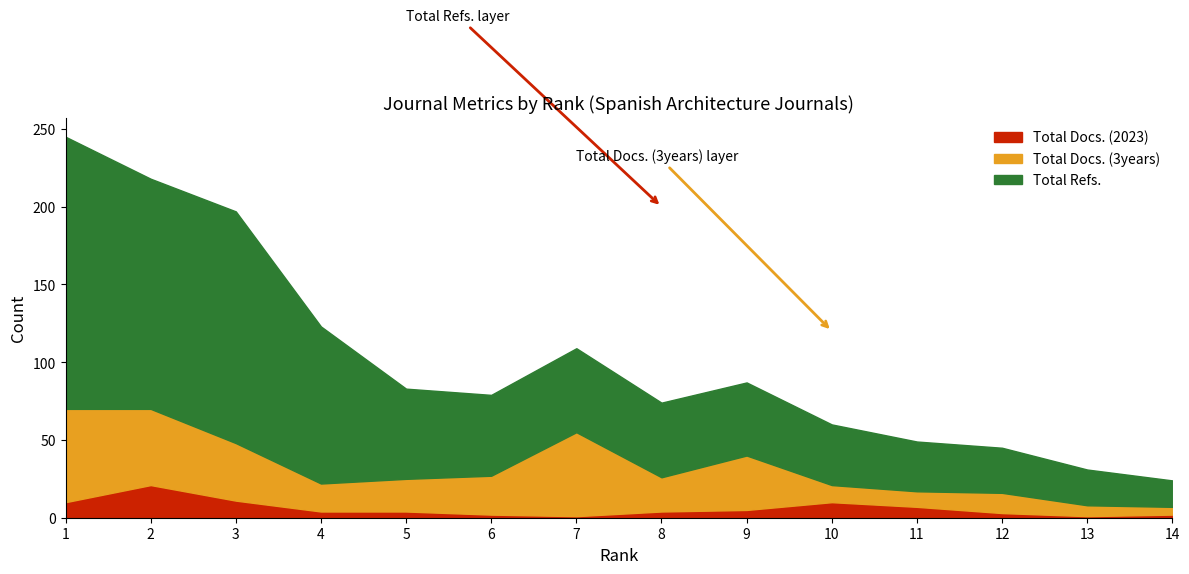

What is the minimum value for Total Docs. (2023)?

1